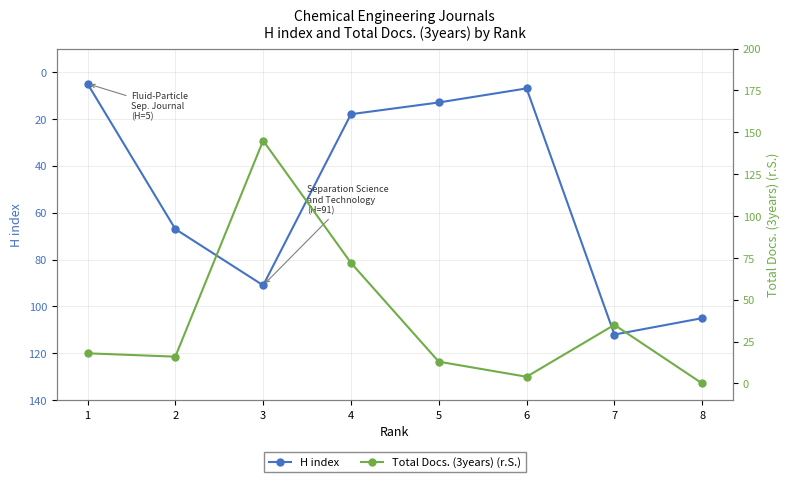

Reading left to right, list all the values displayed in this chart.

H index: 5	67	91	18	13	7	112	105
Total Docs. (3years): 18	16	145	72	13	4	35	0